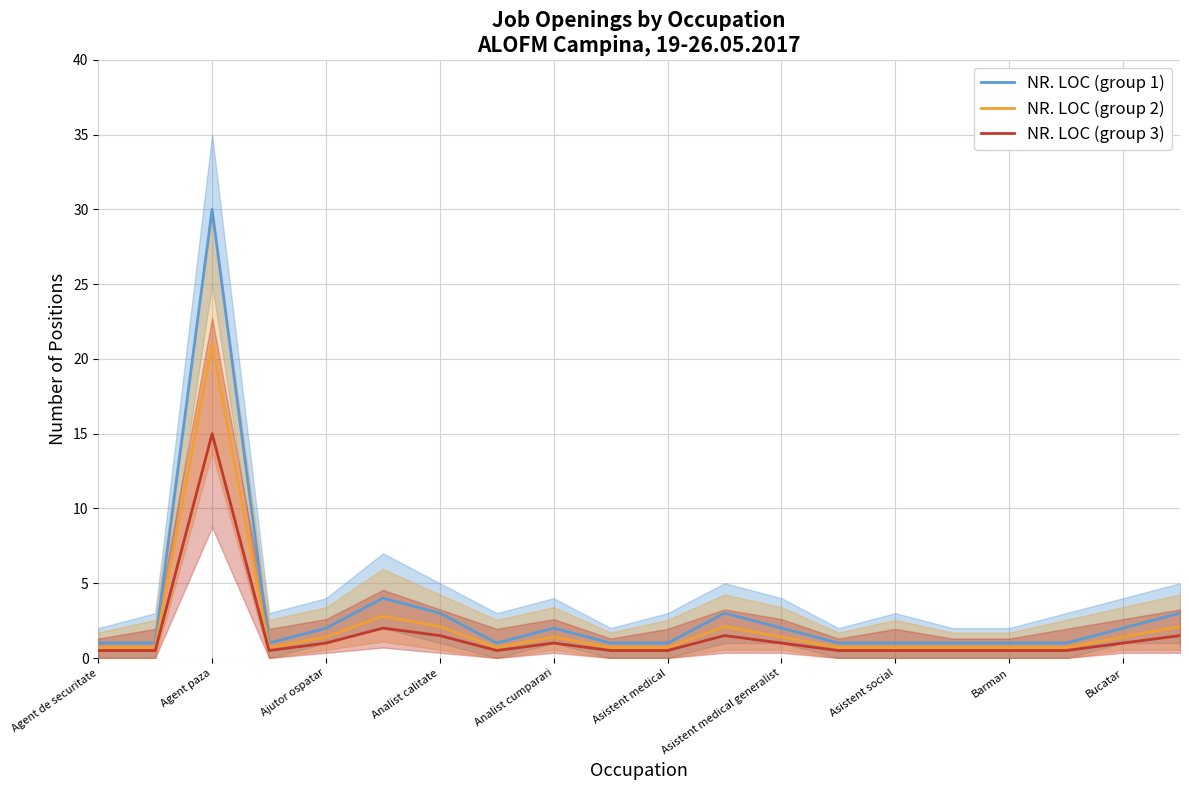

The NR. LOC (group 2) series shows 27.6 at Agent paza. True or false?

False